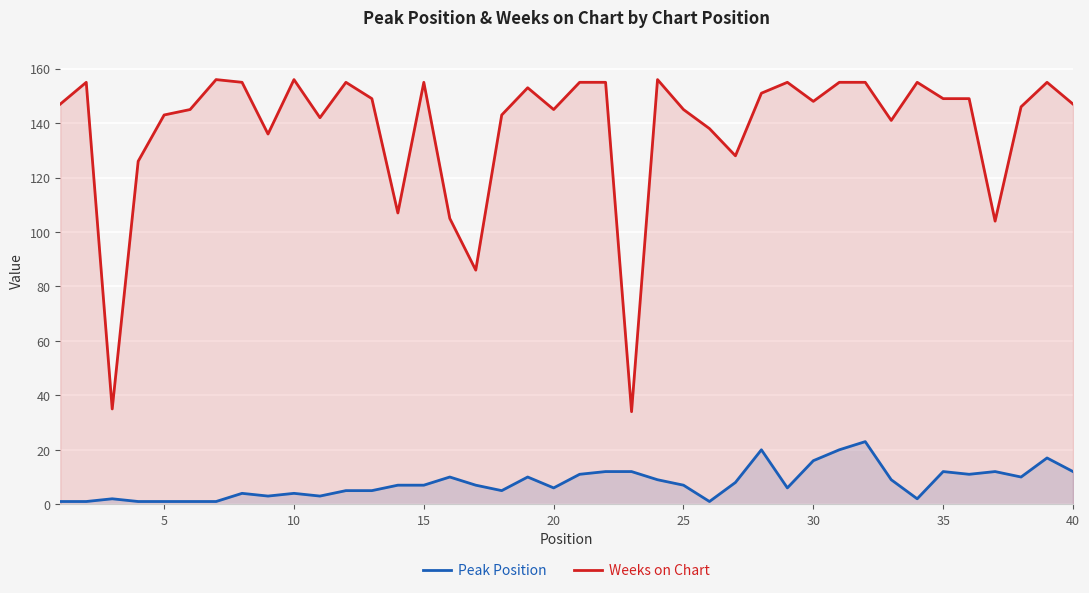

Reading left to right, what are all the values shown in this chart?

Peak Position: 1	1	2	1	1	1	1	4	3	4	3	5	5	7	7	10	7	5	10	6	11	12	12	9	7	1	8	20	6	16	20	23	9	2	12	11	12	10	17	12
Weeks on Chart: 147	155	35	126	143	145	156	155	136	156	142	155	149	107	155	105	86	143	153	145	155	155	34	156	145	138	128	151	155	148	155	155	141	155	149	149	104	146	155	147